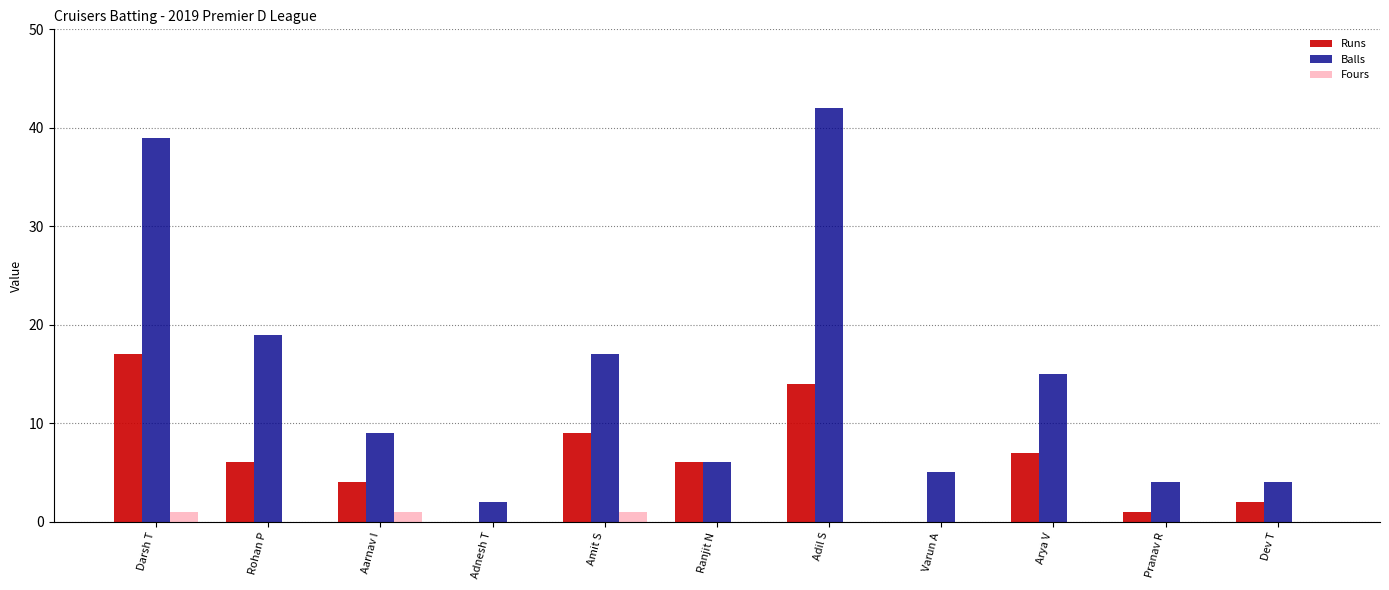

Which series changed the most between Adil S and Arya V?

Balls